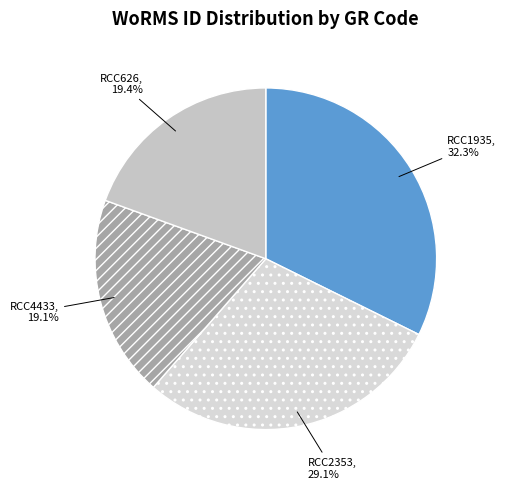

How many segments does this pie chart have?

4